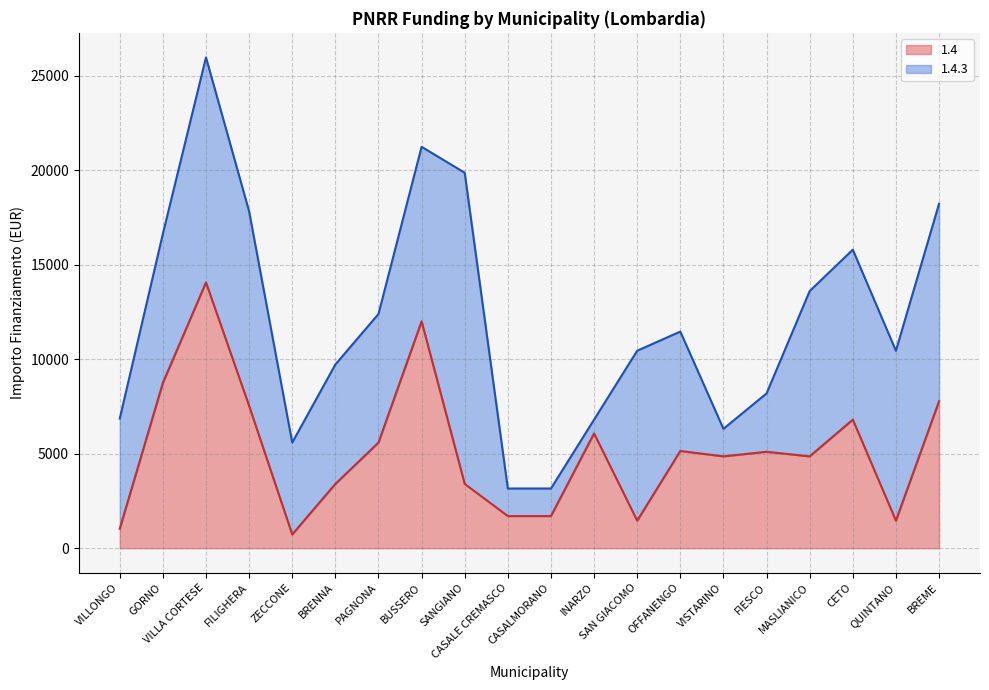

What is the difference between the values at VILLONGO and GORNO?

7719